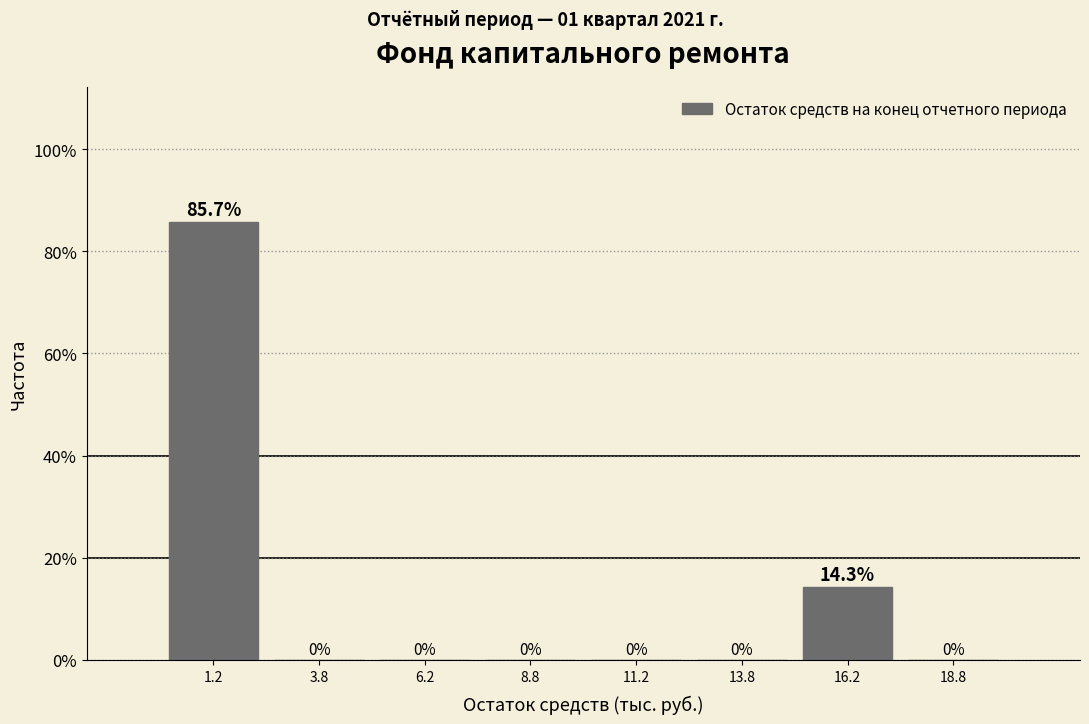

How tall is the bar that spans 0.0 to 2.5 on the x-axis?

85.7